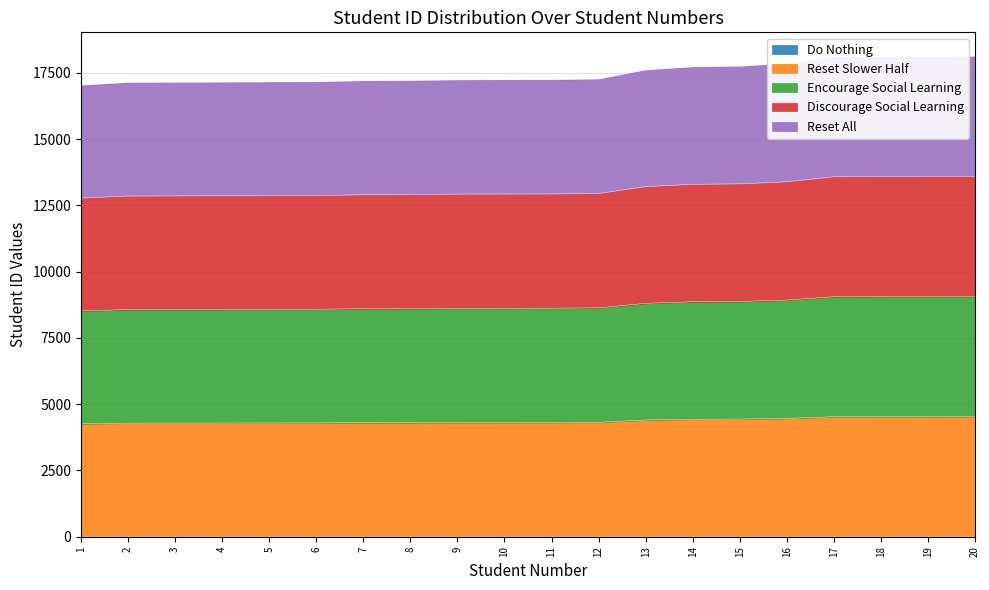

The Reset Slower Half series shows 4317 at 12. True or false?

True